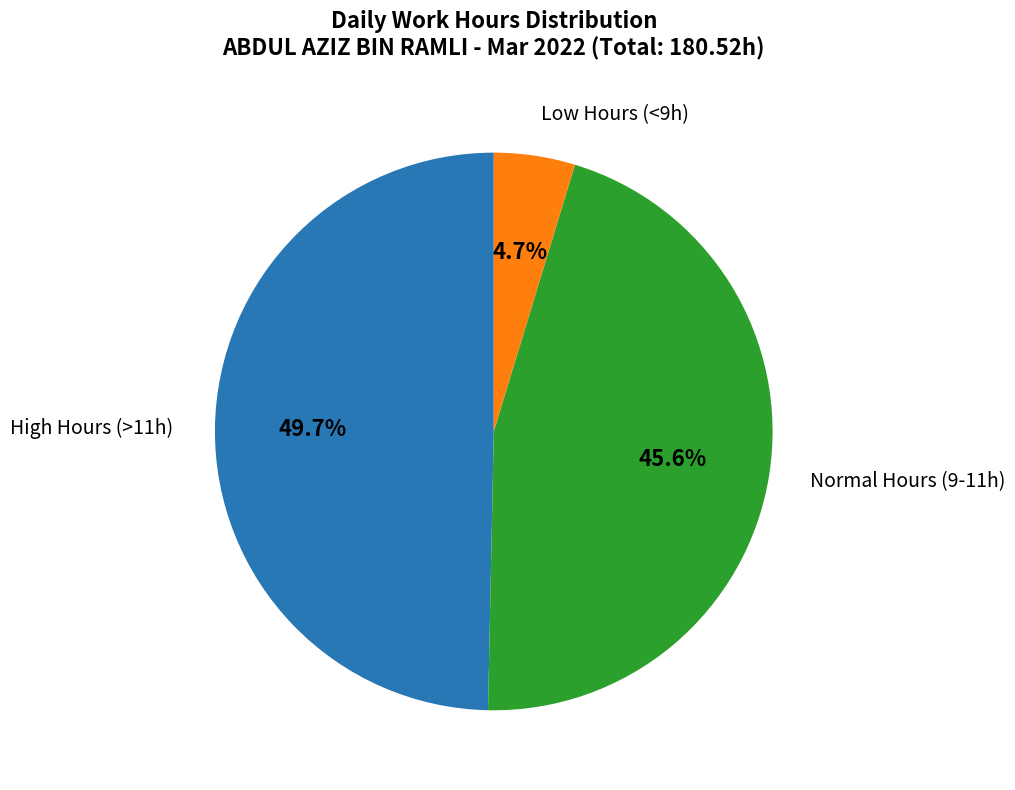

Is there any slice that represents more than half of the pie?

No